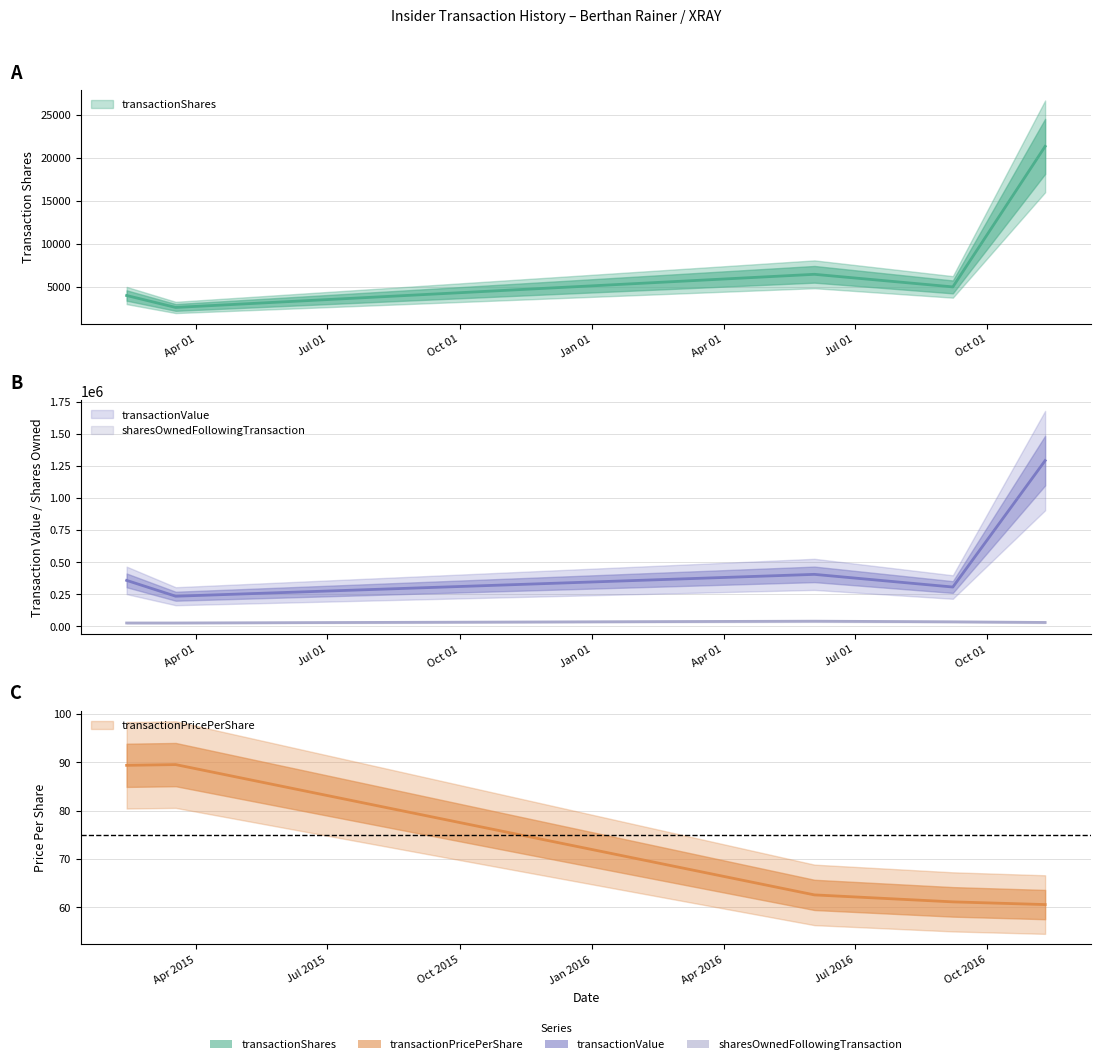

What are all the series names shown in the legend?

transactionShares, transactionPricePerShare, transactionValue, sharesOwnedFollowingTransaction